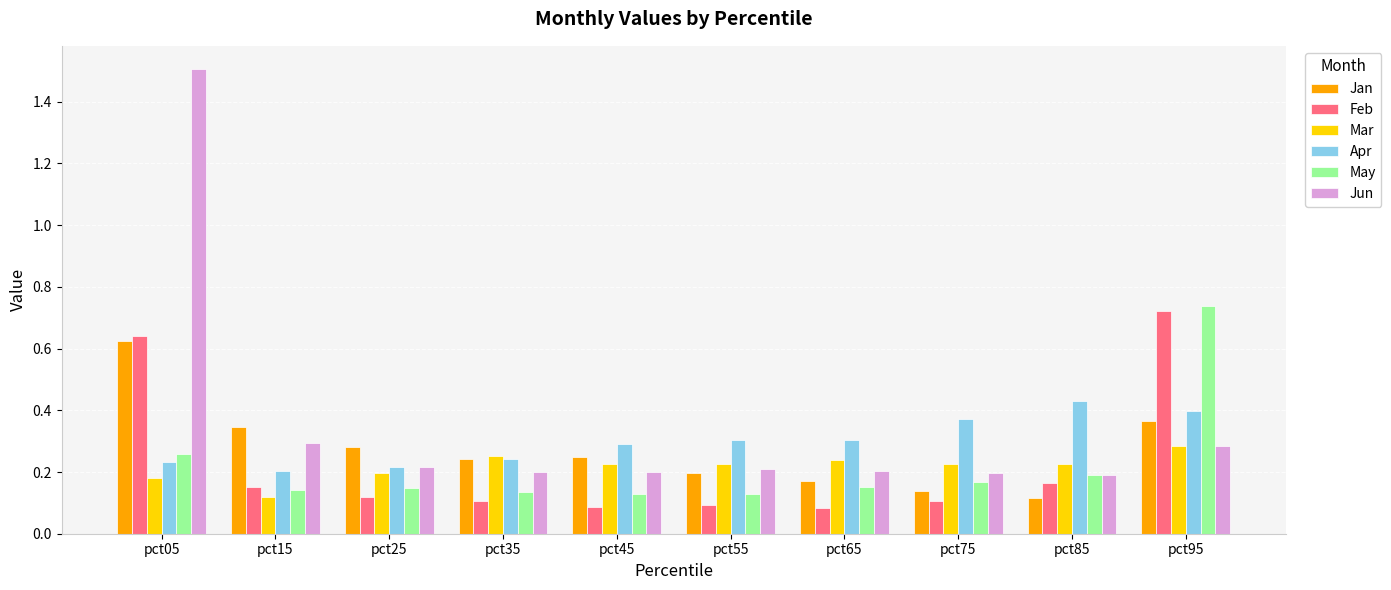

At which category does the chart reach its peak across all series?

pct05